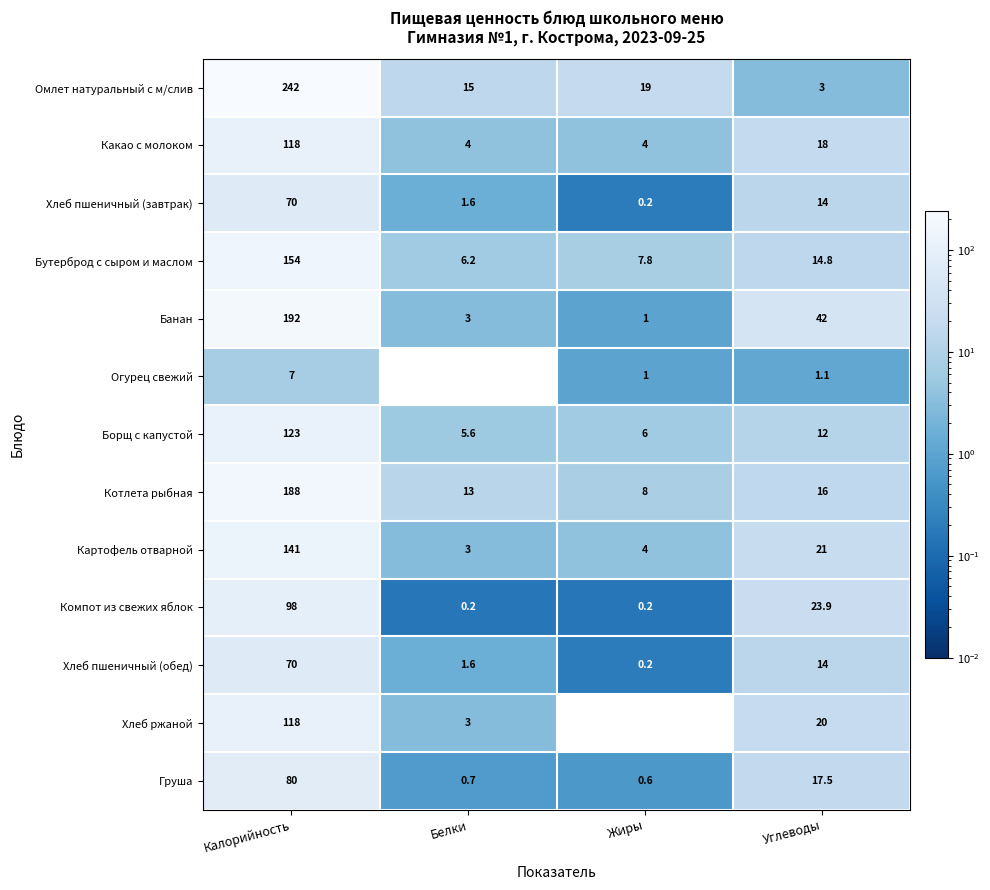

Between Жиры and Углеводы, which series saw the biggest shift?

Банан